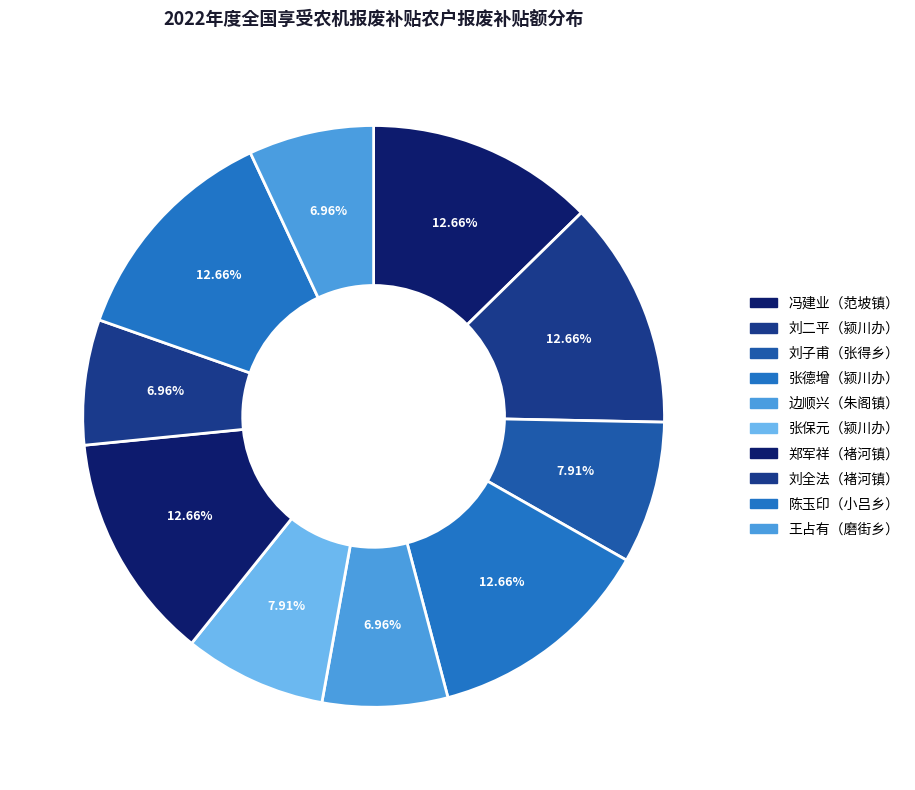

Which slice is the largest?

冯建业
范坡镇